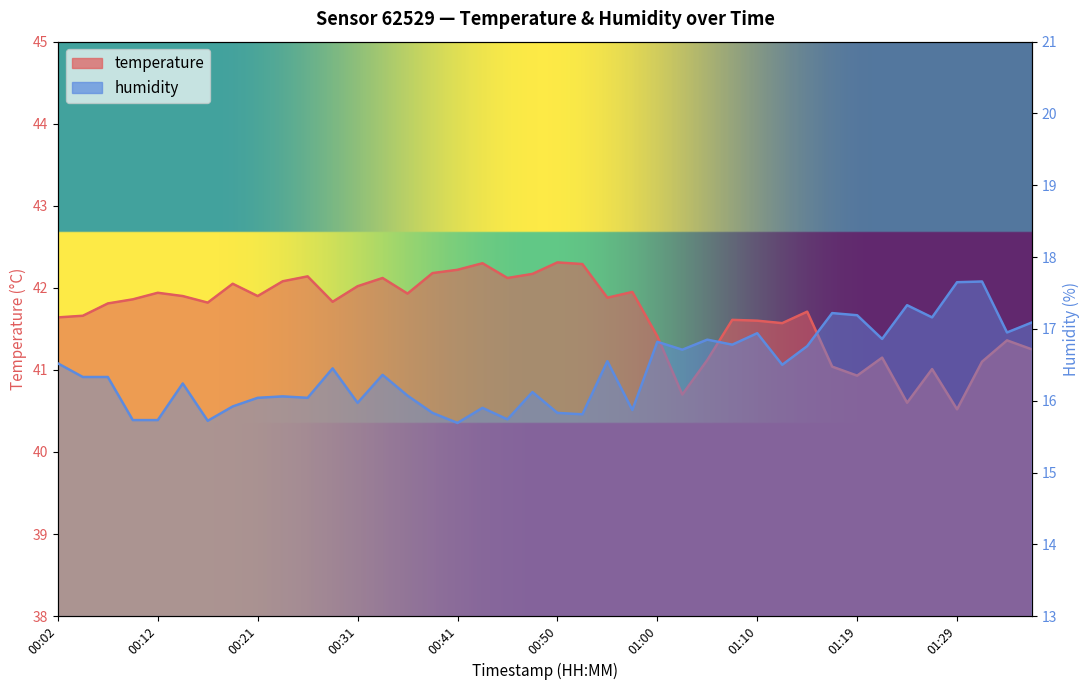

What is the difference between the maximum and second lowest values in the humidity series?

1.9